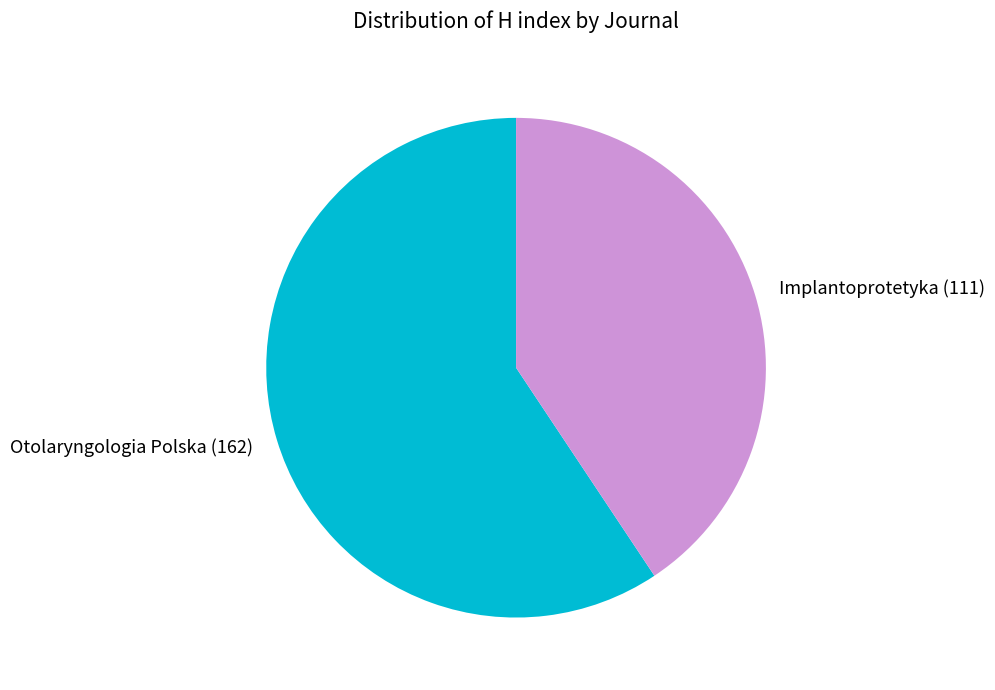

How many slices are in this pie chart?

2